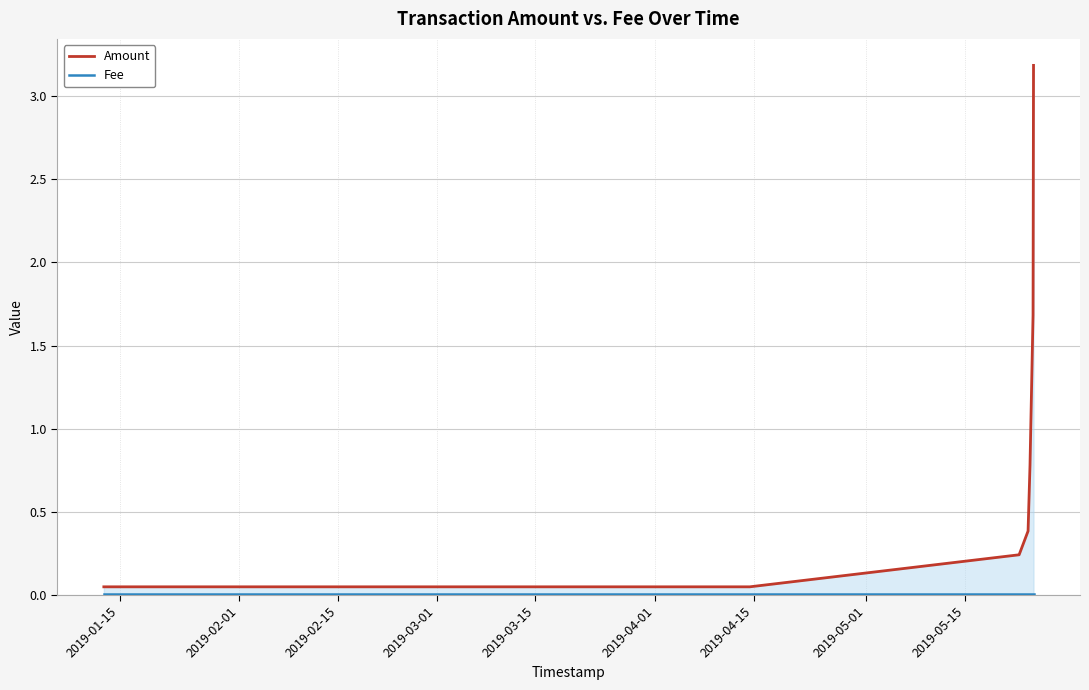

Which series has the widest spread of values?

Amount